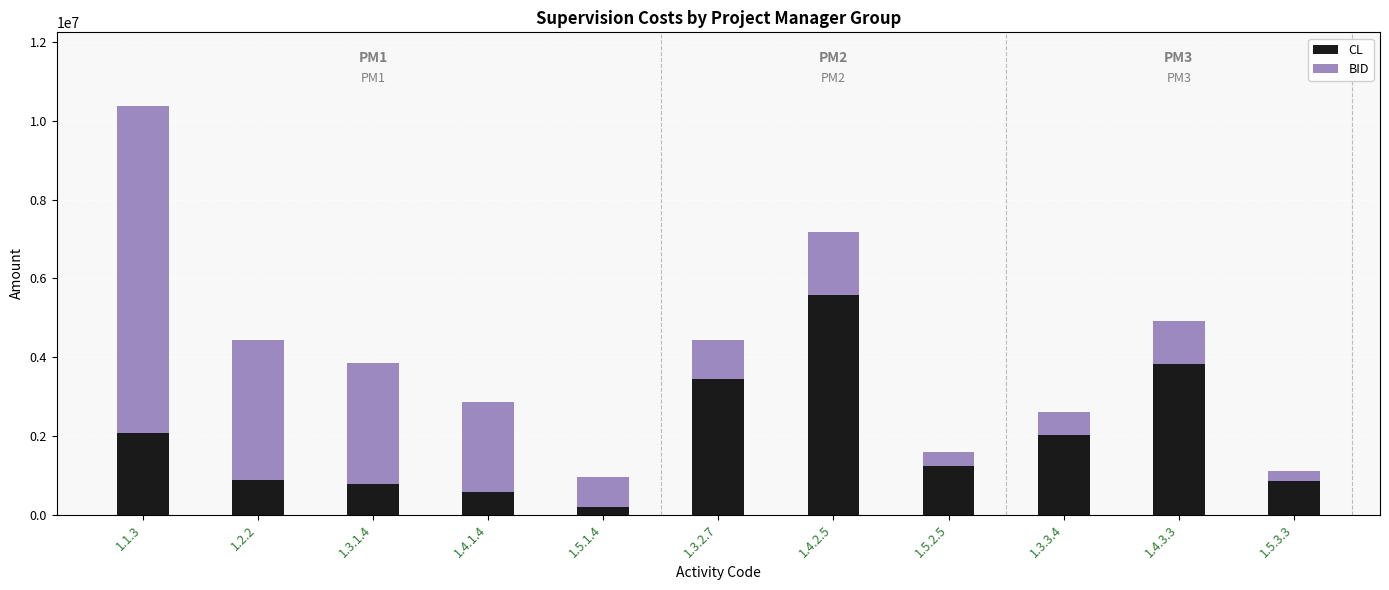

What is the total value across all series at 1.4.2.5?

7179387.9